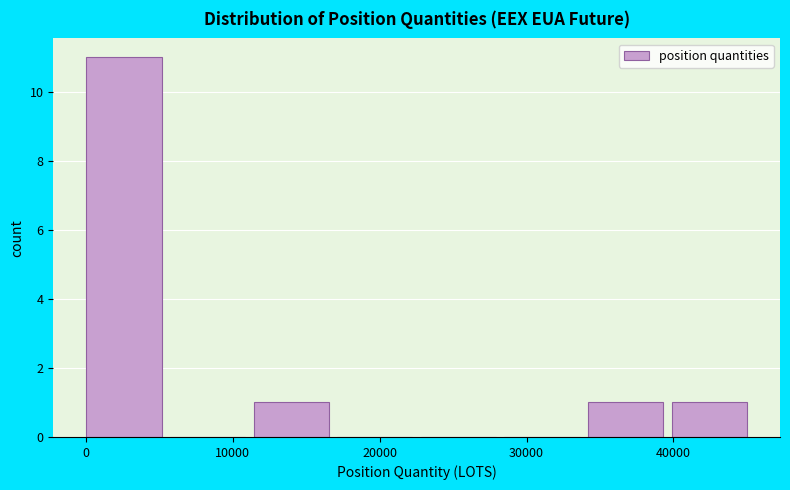

Reading left to right, list every bar in this chart as the range it spans on the x-axis followed by its height. Neither the bar edges nor the heights are printed on the chart, so give them approximately, as read against the axes.

0 to 6000: 11
6000 to 11000: 0
11000 to 17000: 1
17000 to 23000: 0
23000 to 28000: 0
28000 to 34000: 0
34000 to 40000: 1
40000 to 46000: 1